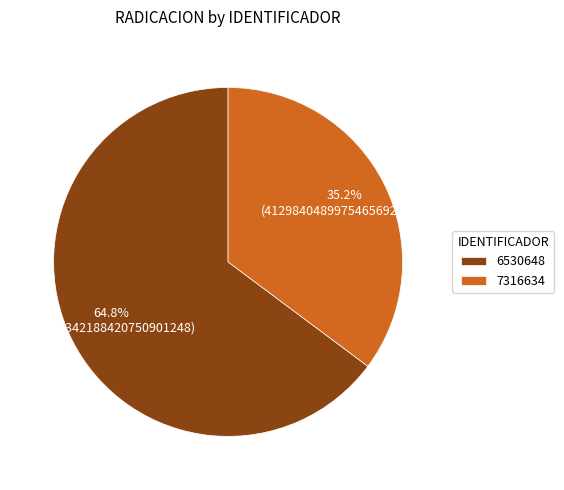

To the nearest percent, what portion does 7316634 represent?

35%